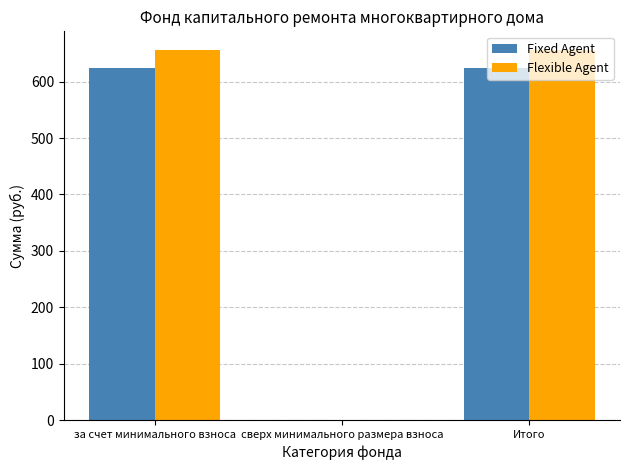

How many distinct data groups are displayed?

2